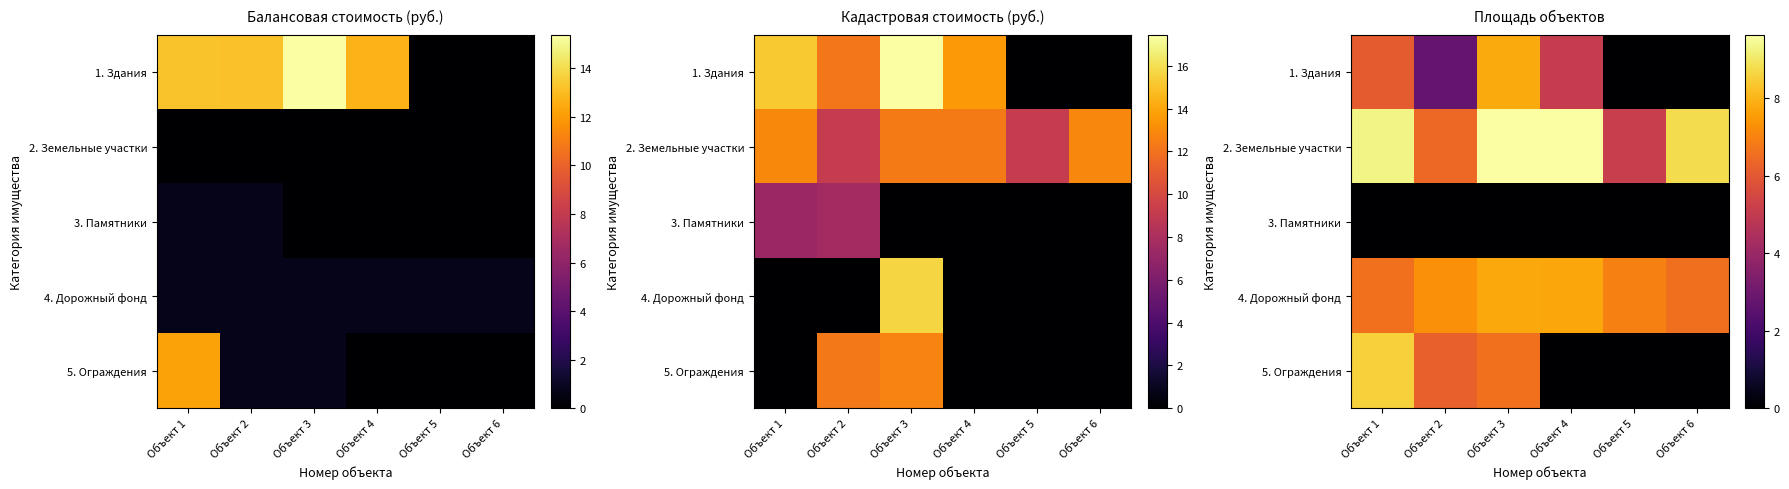

How many values in the 2. Земельные участки series exceed 9?

3